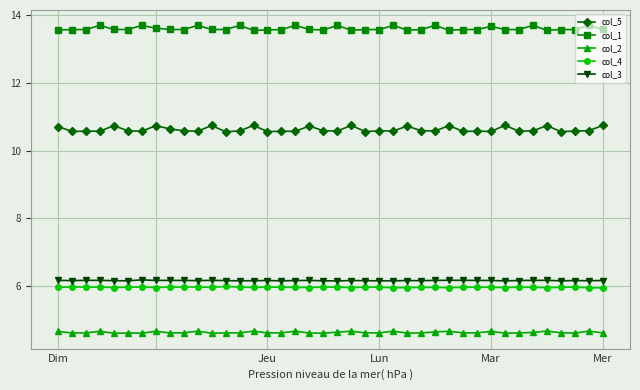

Does the chart have visible grid lines?

Yes